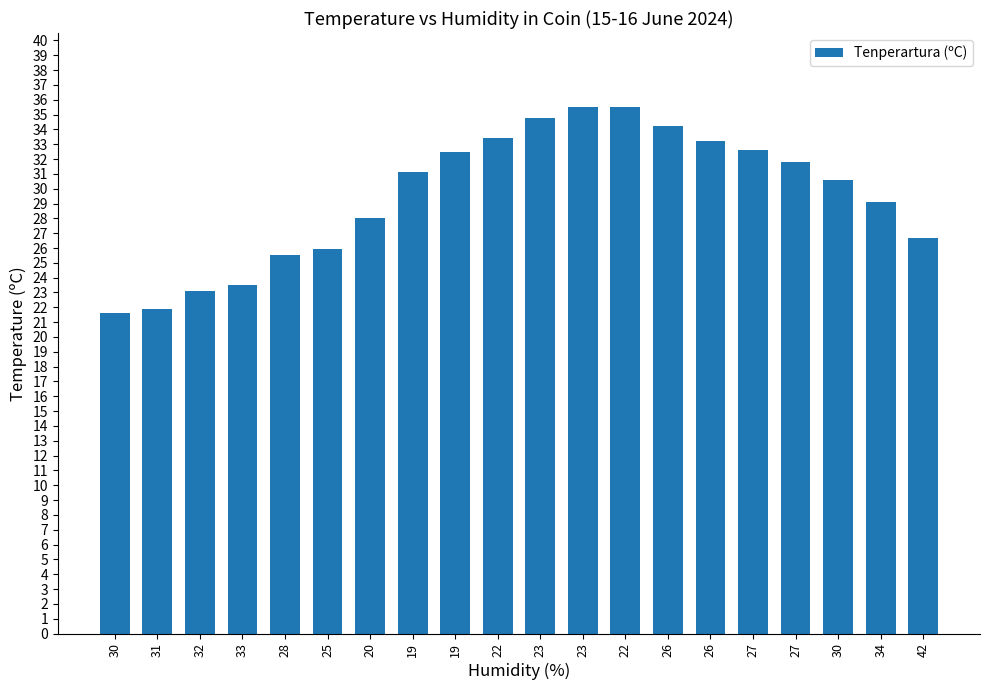

How many bars are there in total?

20